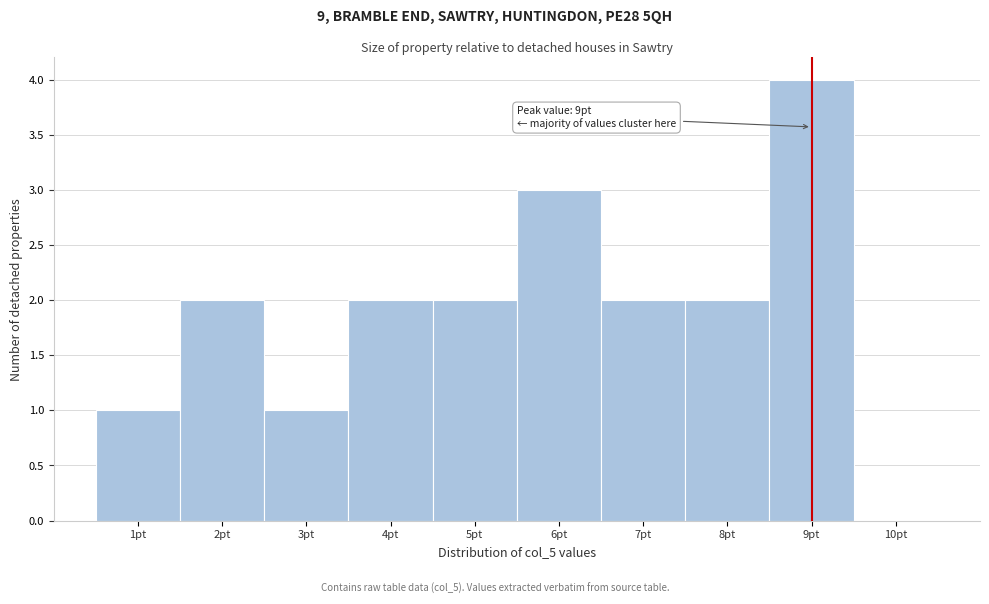

Over which range of the x-axis is the bar tallest?

8.5 to 9.5